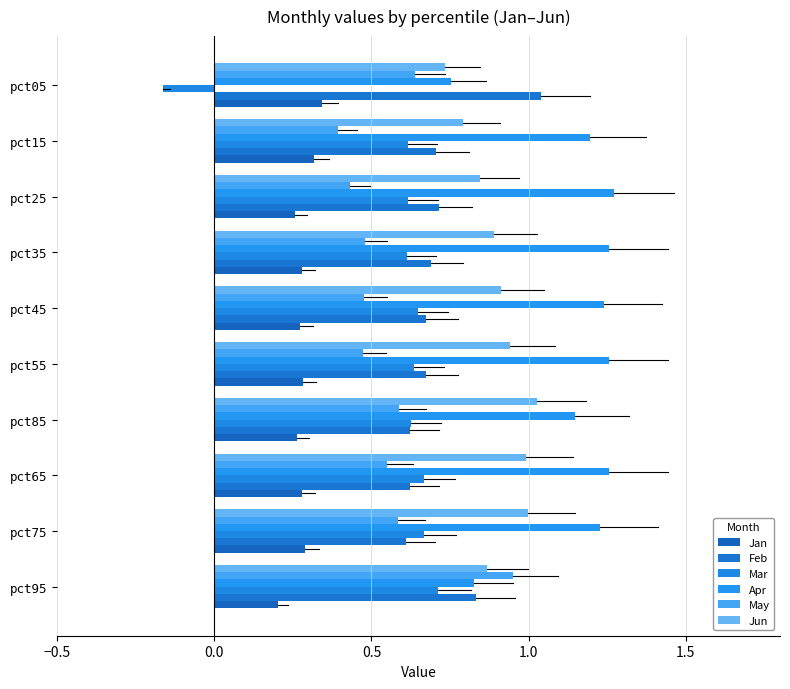

List the series in order of their peak value, highest first.

Apr, Feb, Jun, May, Mar, Jan